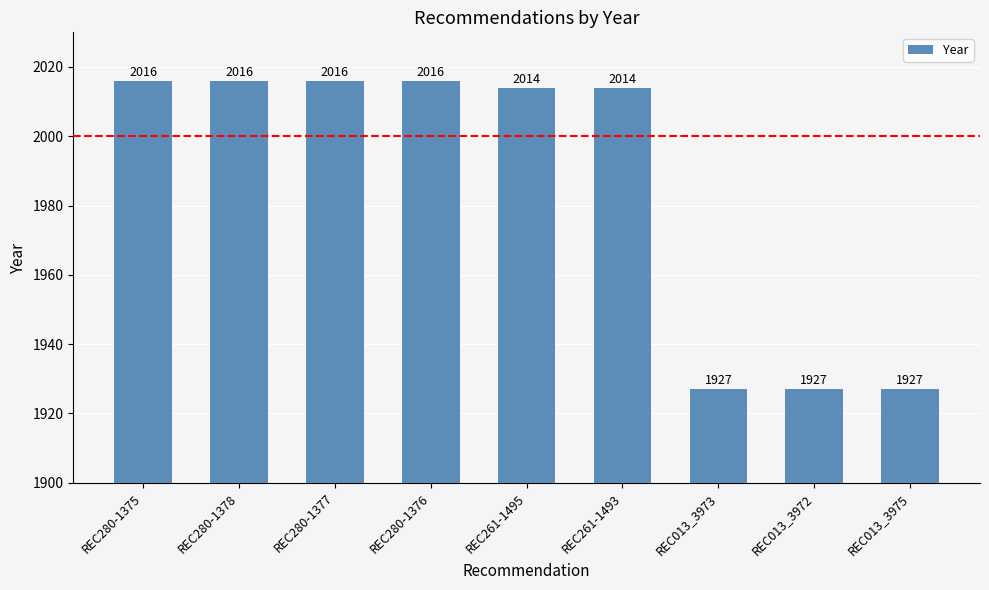

What is the sum of all values?

17873